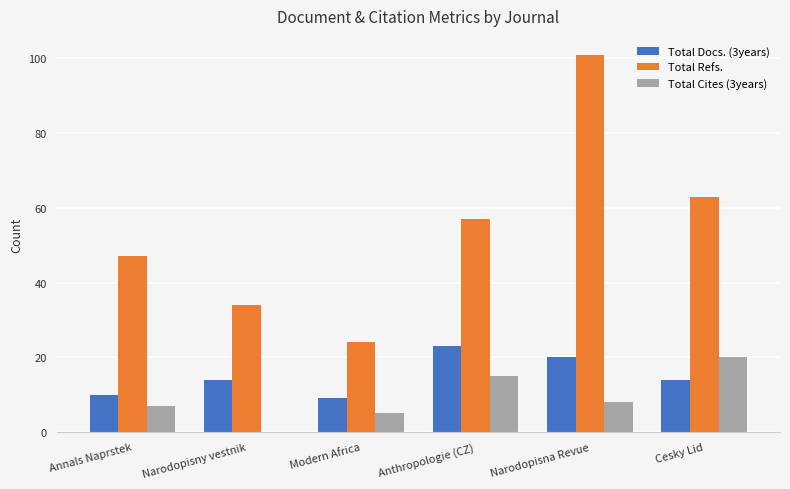

Read the Total Docs. (3years) value at Anthropologie (CZ), to the nearest 10.

20